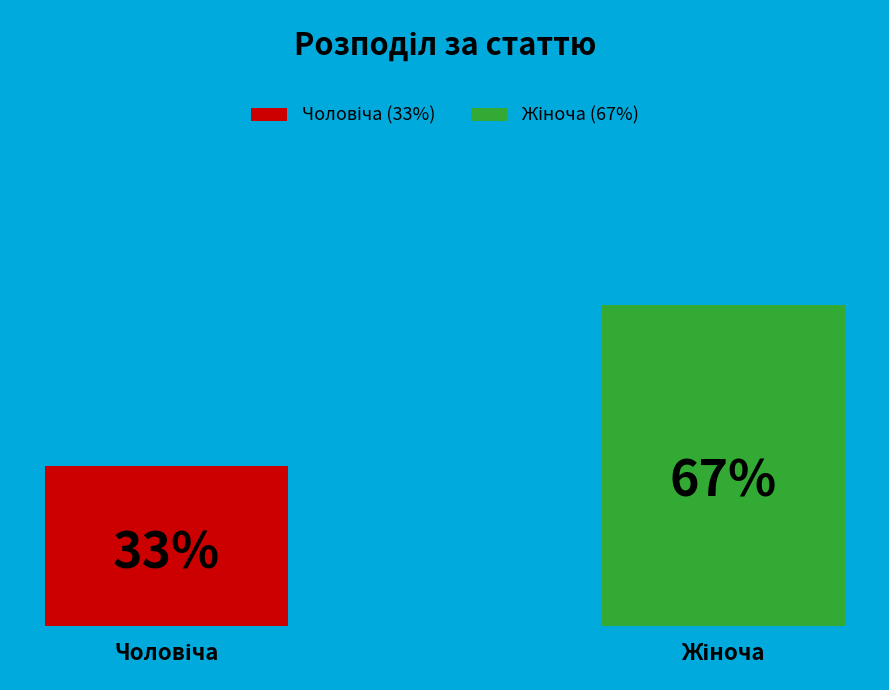

Is it true that Чоловіча is 33% of the pie?

True